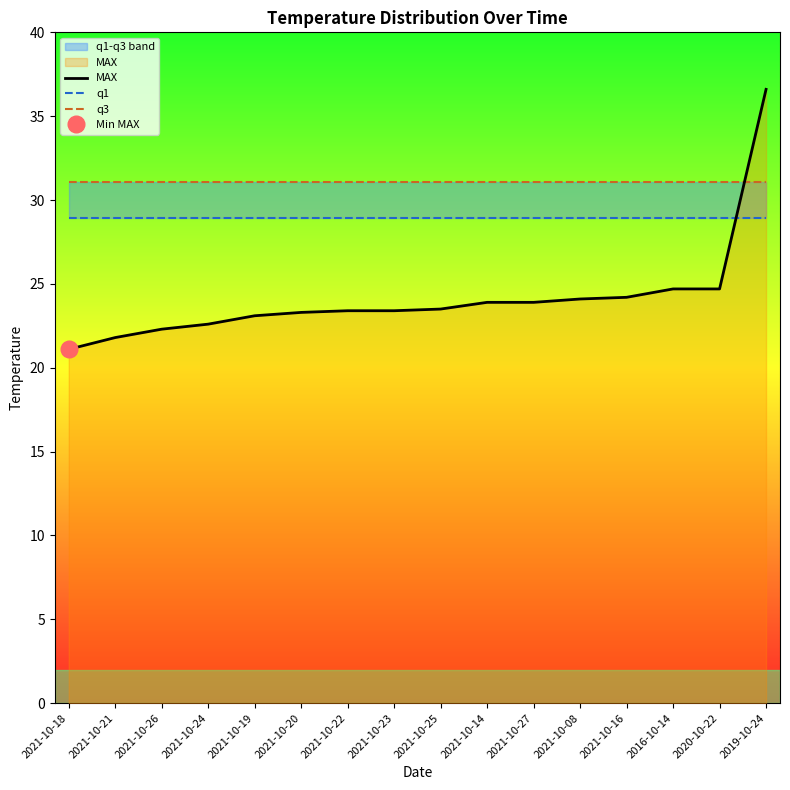

What is the value of the q1 point at the 16th from the left?

28.9